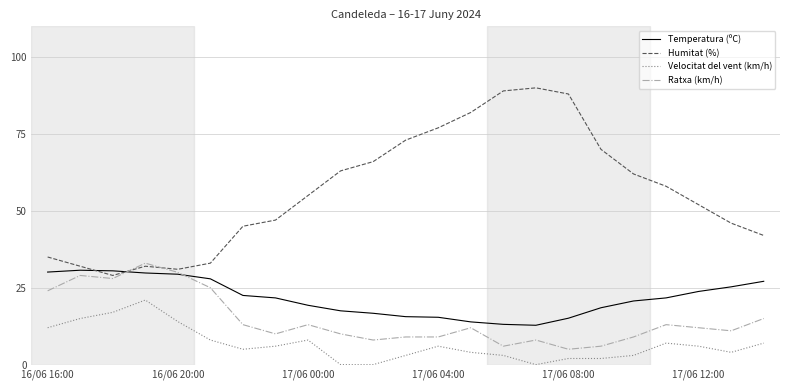

How many intersections are there between Humitat (%) and Temperatura (ºC)?

2